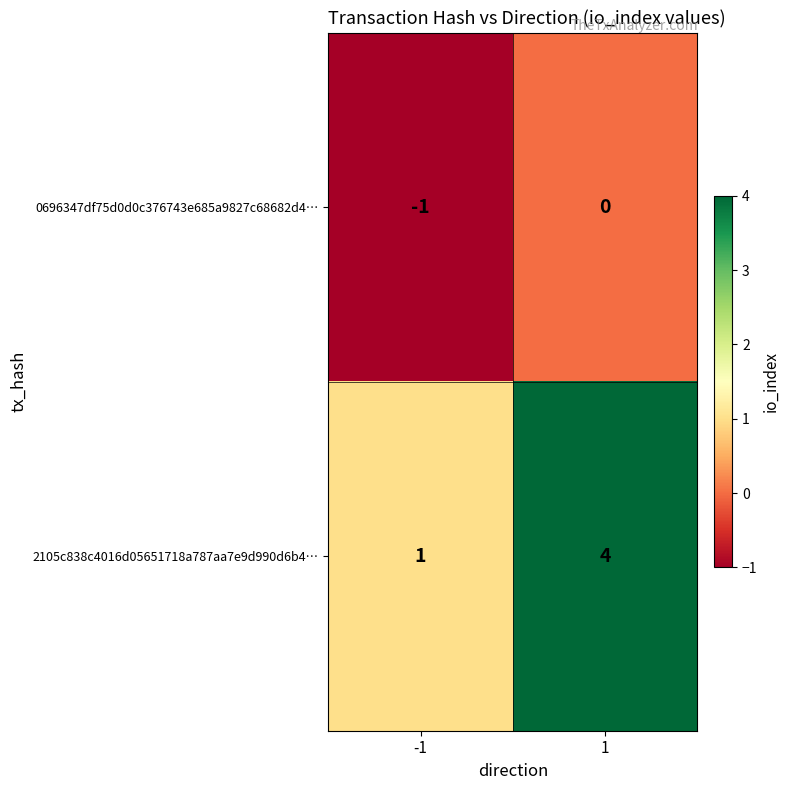

The value of 0696347df75d0d0c376743e685a9827c68682d4… at -1 is -2. True or false?

False